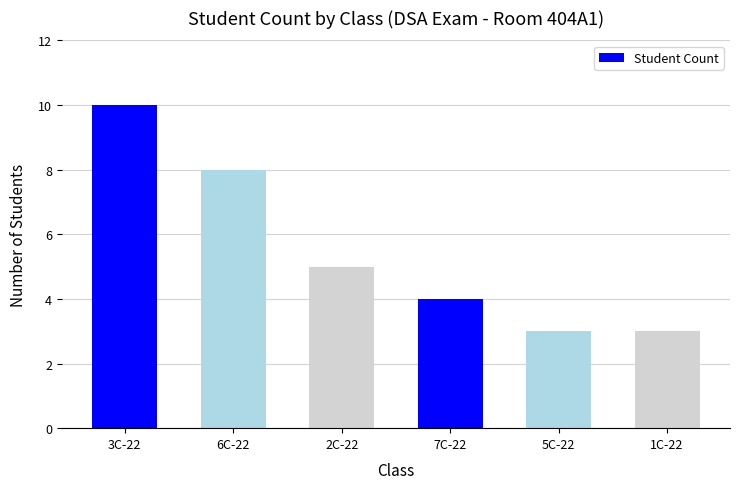

Count the number of data series in this chart.

1